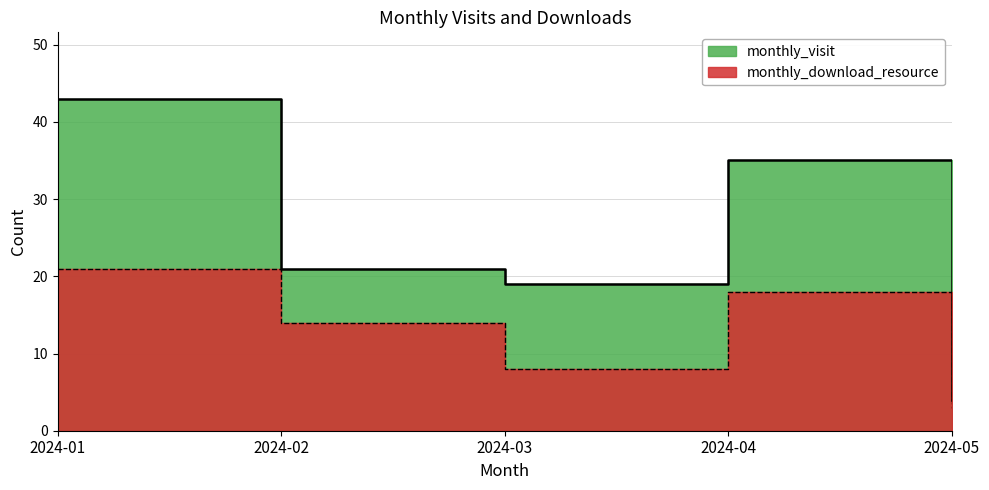

True or false: monthly_visit and monthly_download_resource intersect in this chart.

False